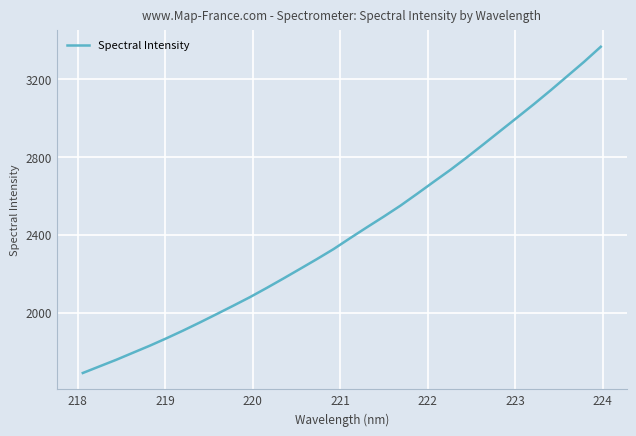

Count the number of data series in this chart.

1